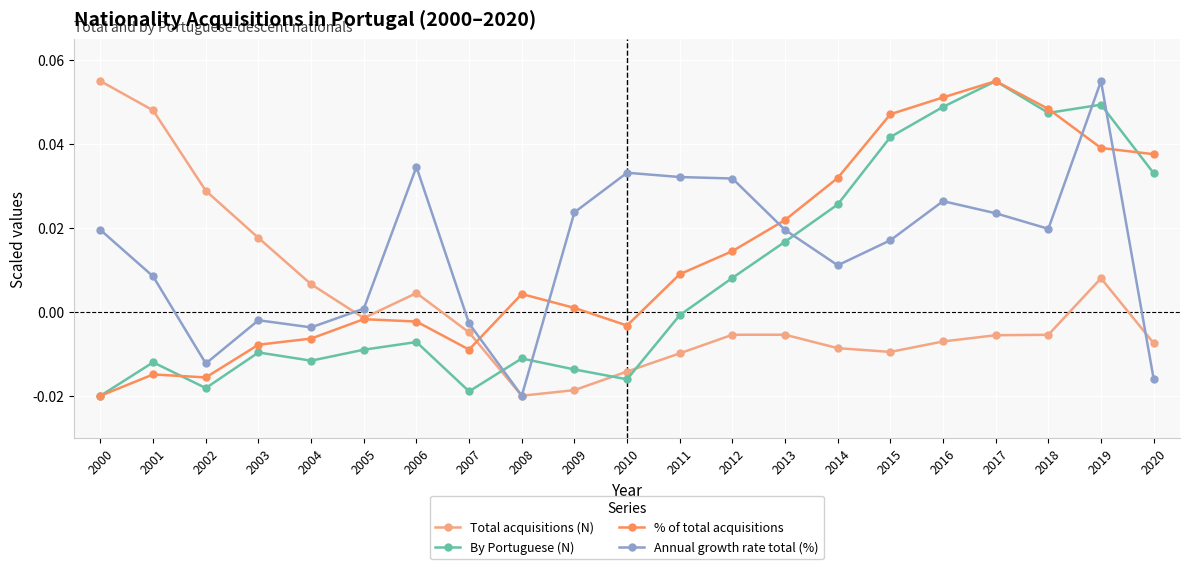

Which category has the highest value in the By Portuguese (N) series?

2017